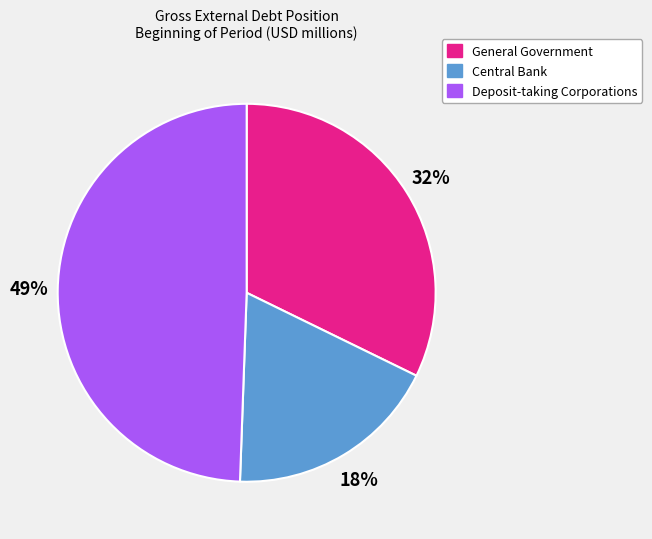

Count the number of slices in the pie.

3